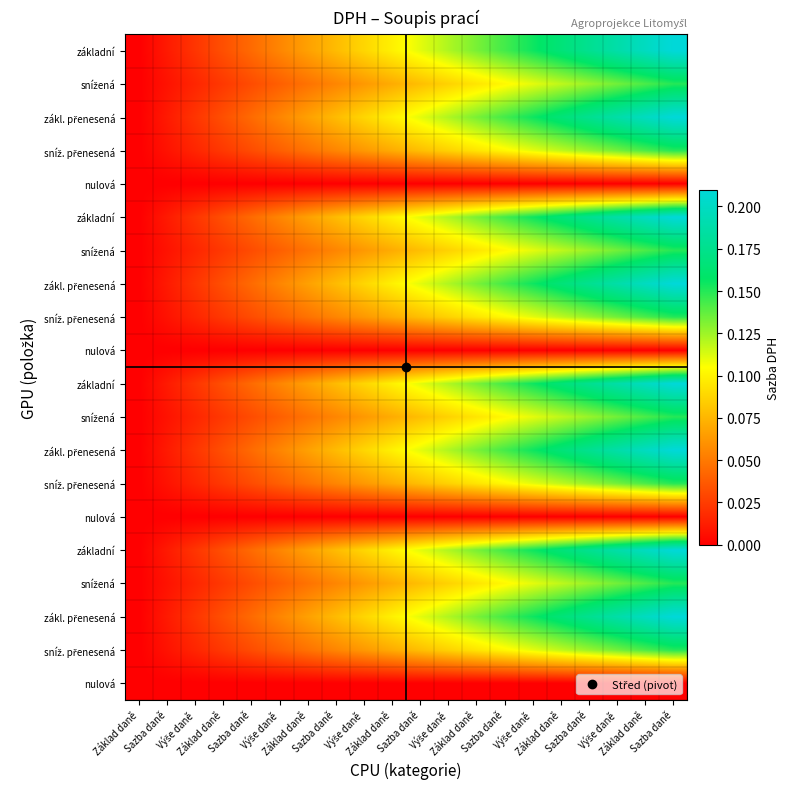

Which category has the highest value across all series?

Sazba daně